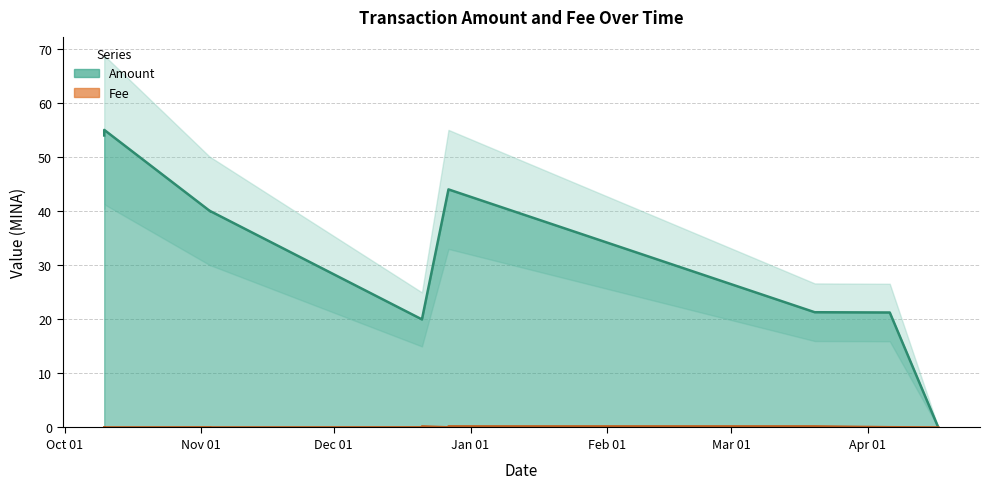

Where do Amount and Fee first cross each other?

2022-04-17 and 2022-04-06